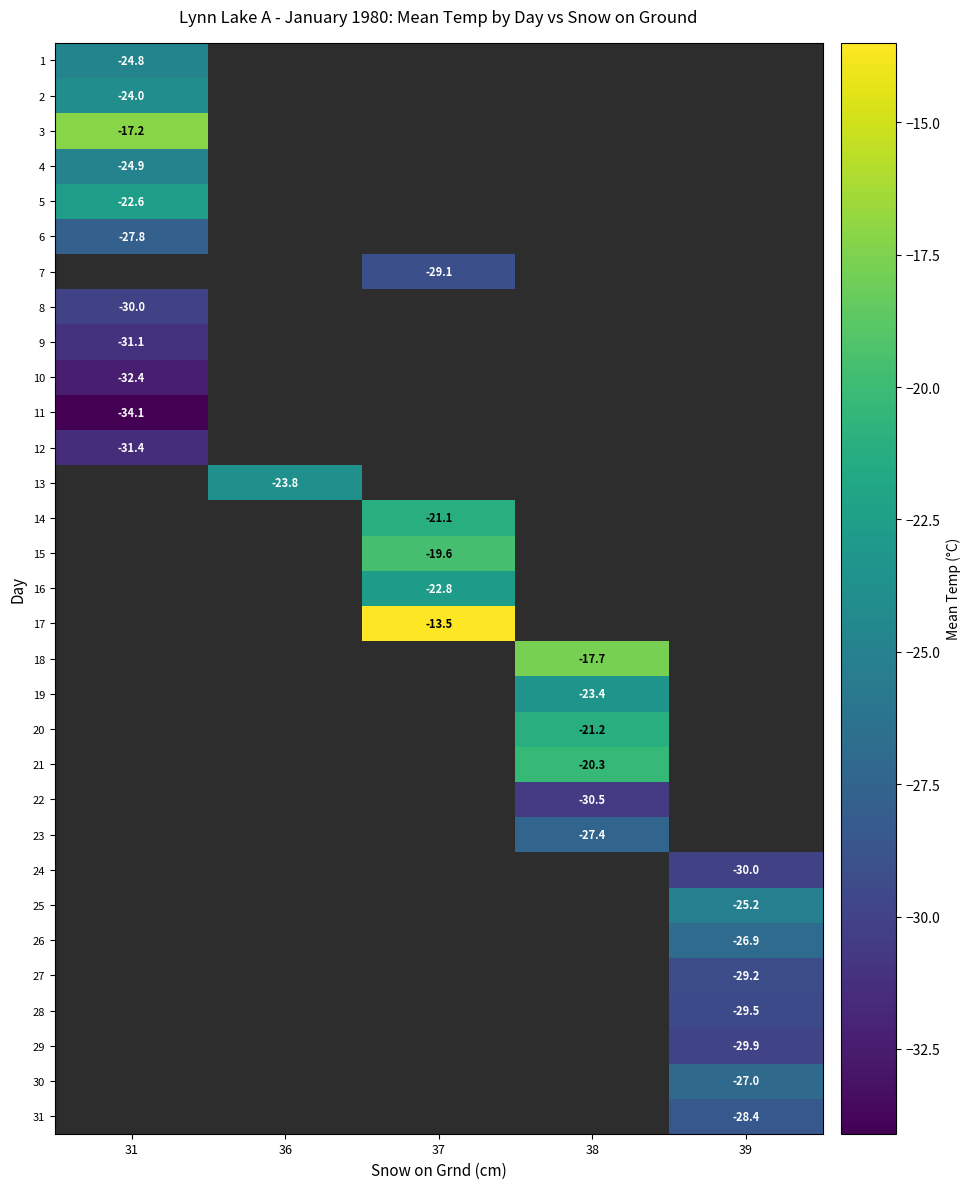

True or false: 10 has a value of -42.8 at 31.

False